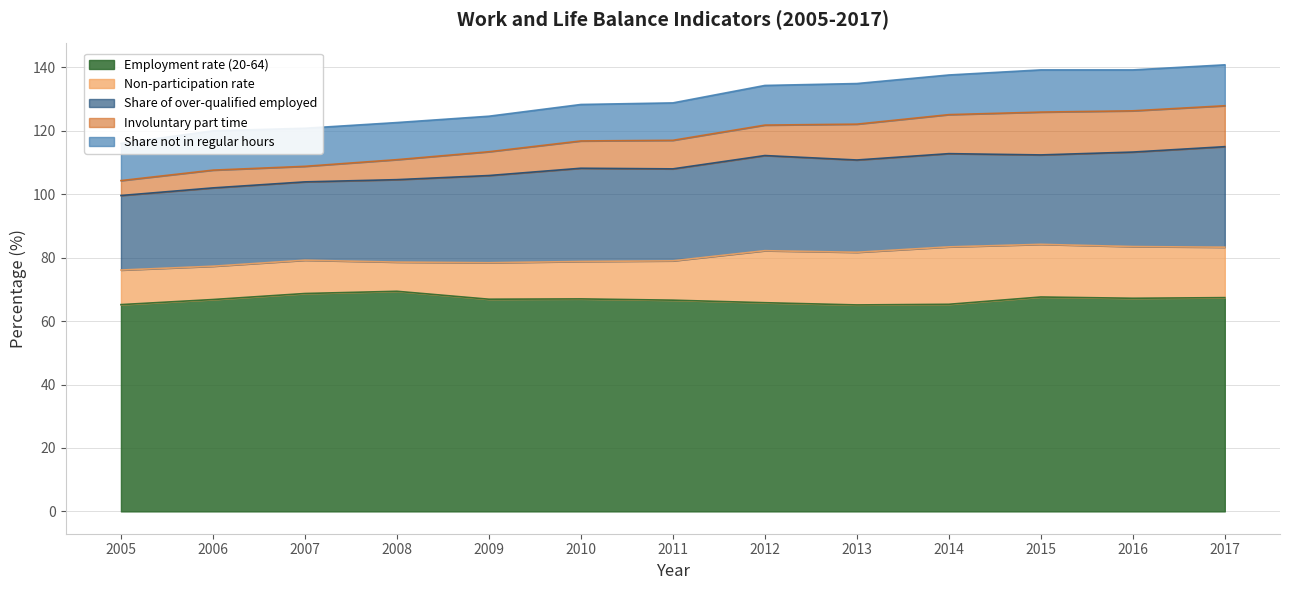

What is the difference between the highest and lowest values at 2014?

53.0